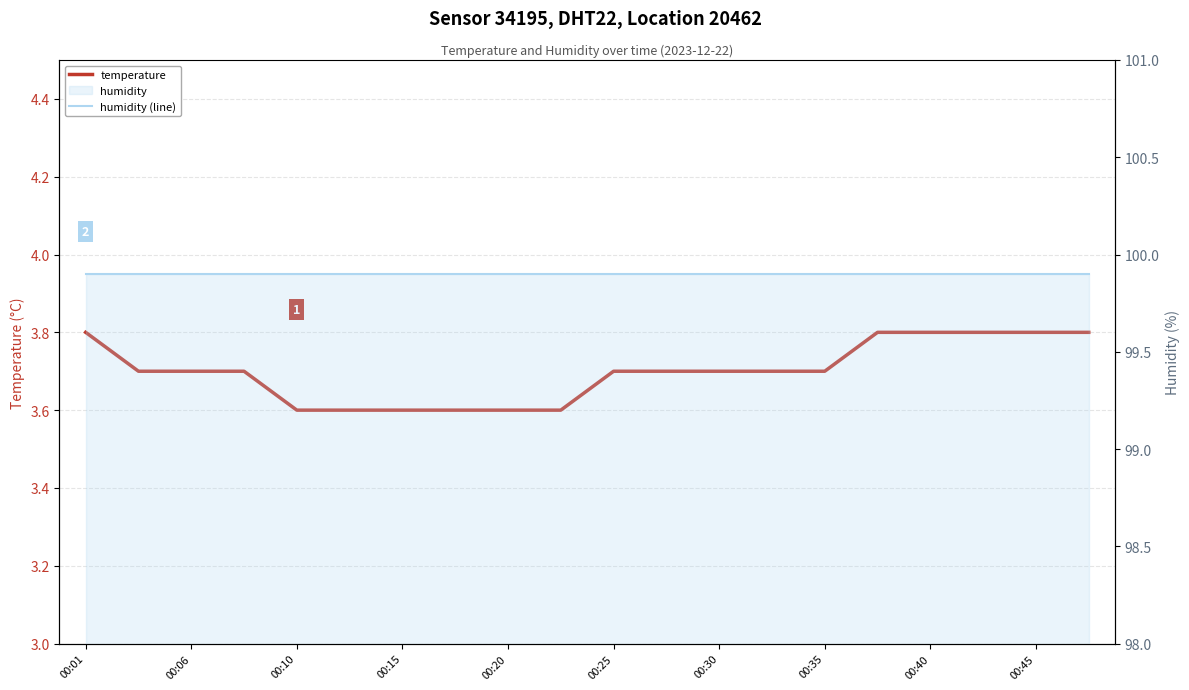

Rank the series by their average value, from highest to lowest.

humidity (line), temperature